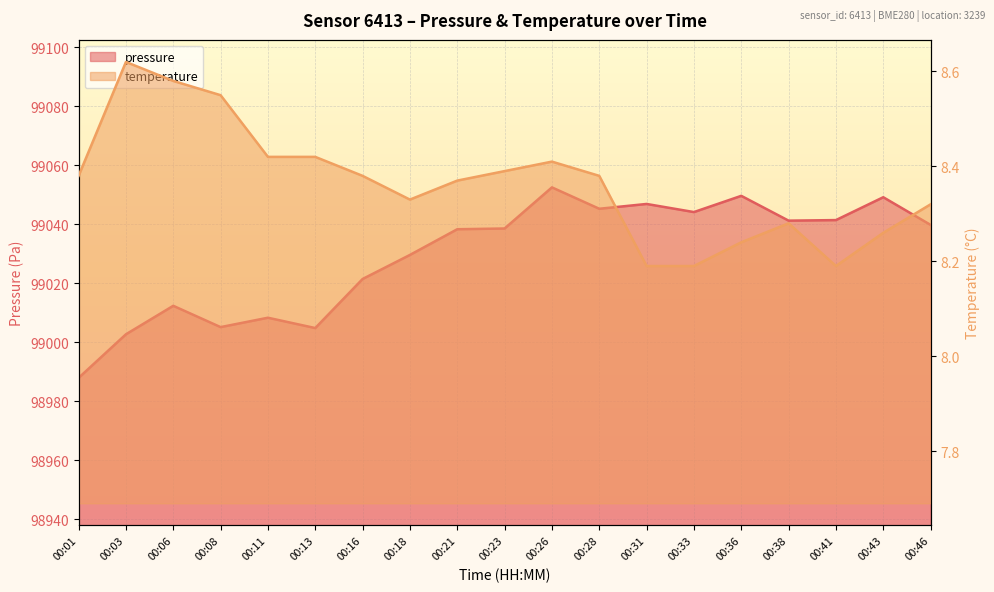

The value of pressure at 00:31 is 99046.9. True or false?

True